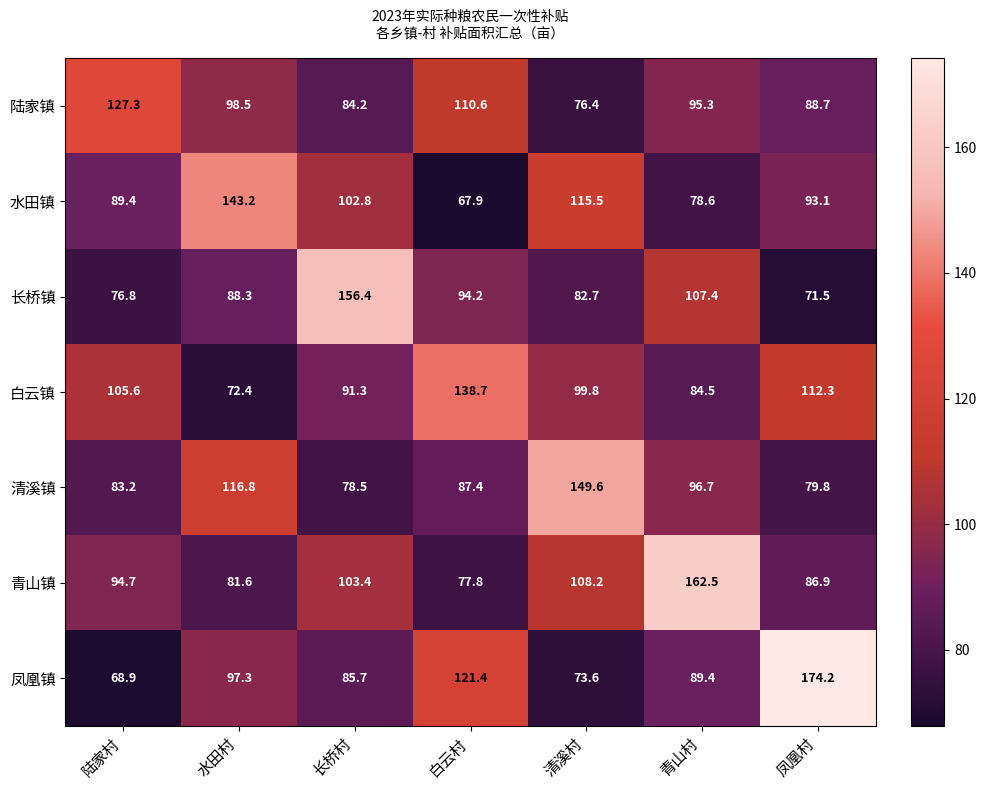

List the labels in order of 白云镇 value, smallest first.

水田村, 青山村, 长桥村, 清溪村, 陆家村, 凤凰村, 白云村